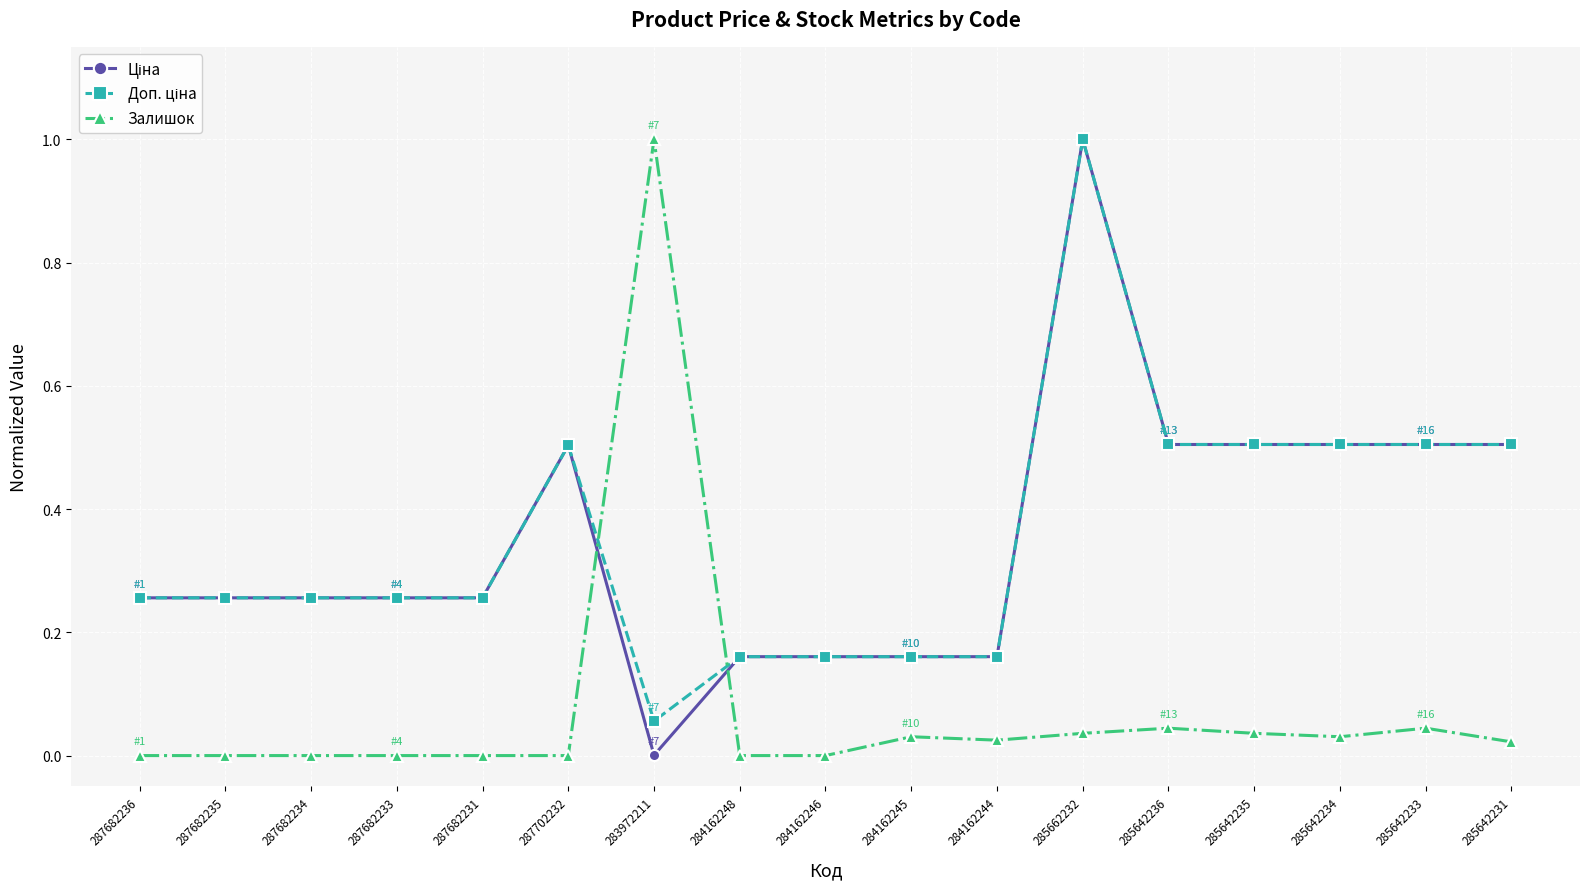

At how many categories does at least one series exceed 0?

17